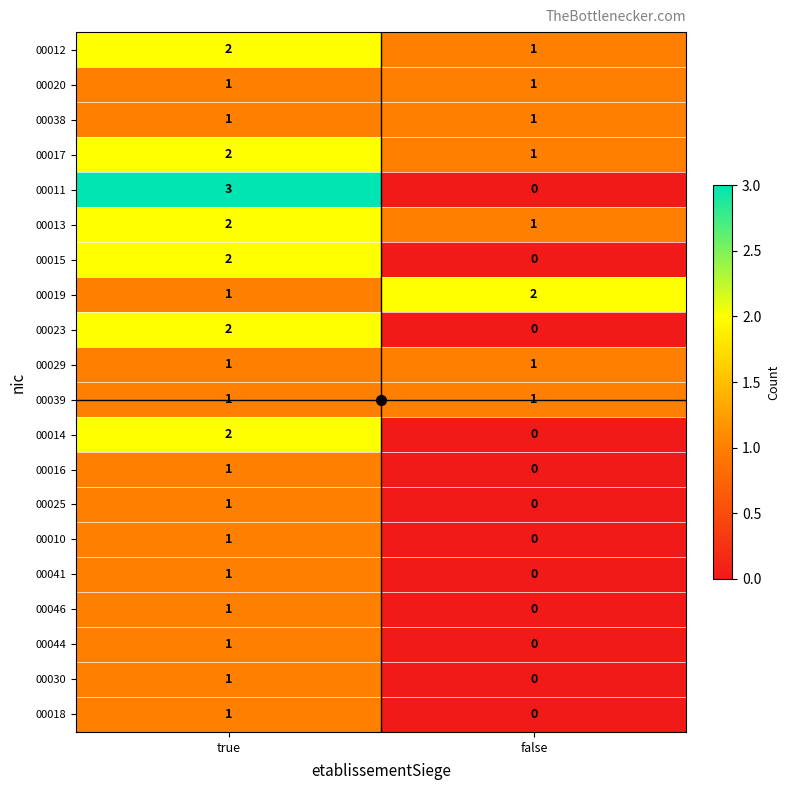

How many values in 00014 are above zero?

1